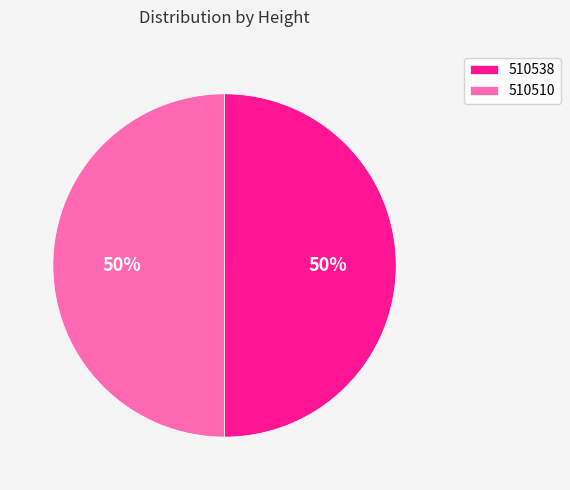

The 510510 slice represents 35% of the pie. True or false?

False